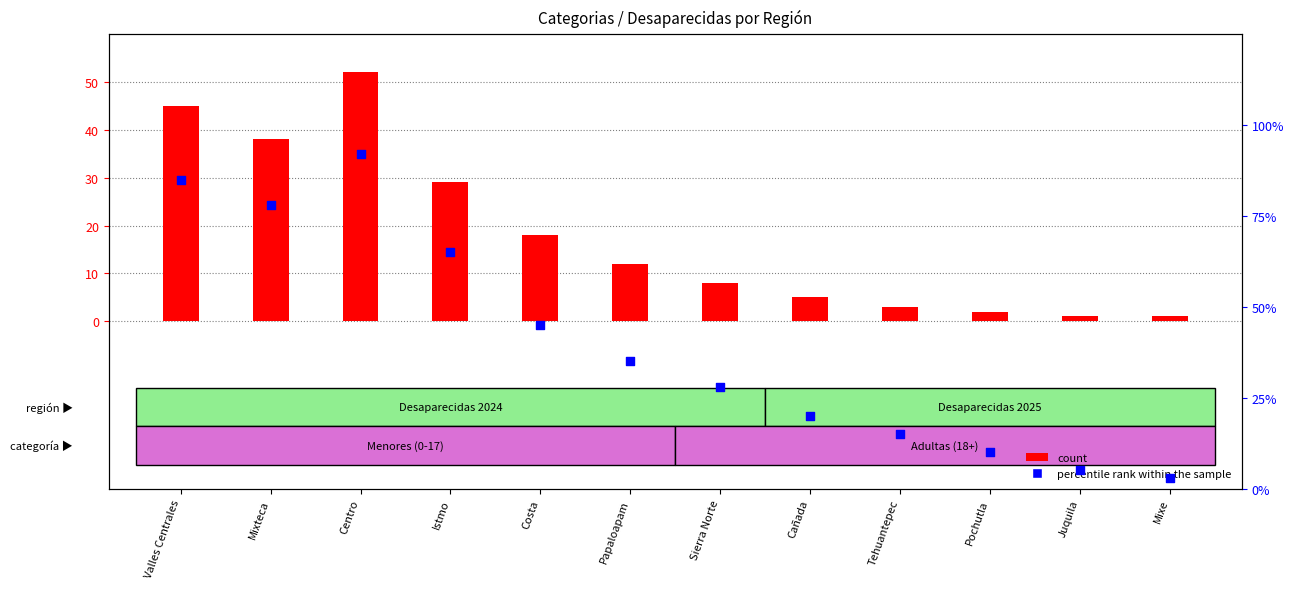

At which category is the sum across all series the highest?

Centro